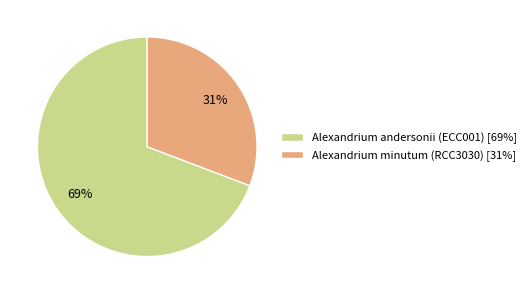

Between Alexandrium andersonii (ECC001) [69%] and Alexandrium minutum (RCC3030) [31%], which is larger?

Alexandrium andersonii (ECC001) [69%]